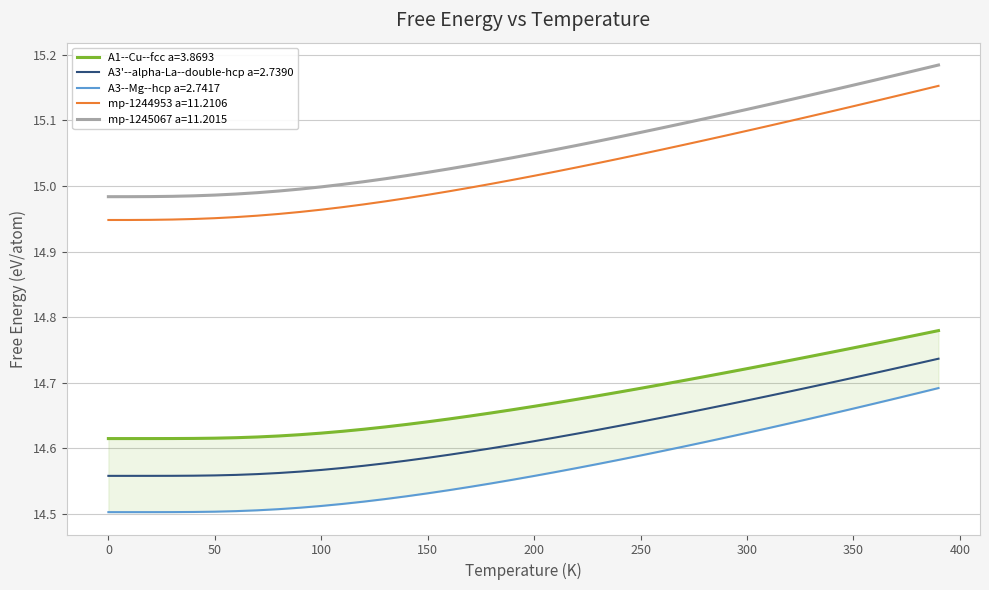

True or false: A3'--alpha-La--double-hcp a=2.7390 and mp-1244953 a=11.2106 cross at least once.

False